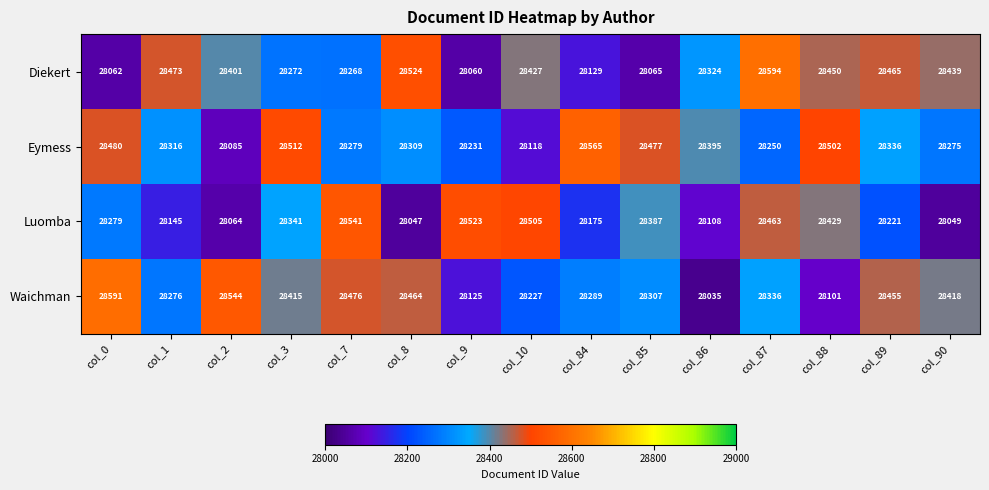

The Eymess series shows 28565 at col_84. True or false?

True